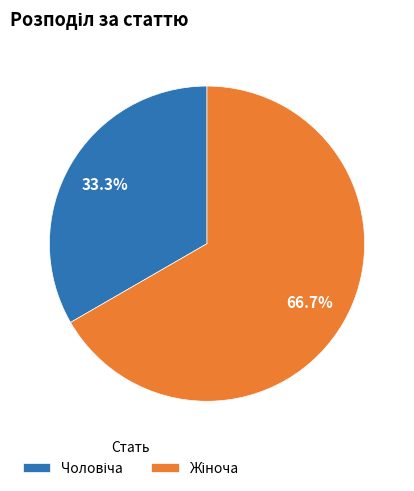

Is there any slice that represents more than half of the pie?

Yes